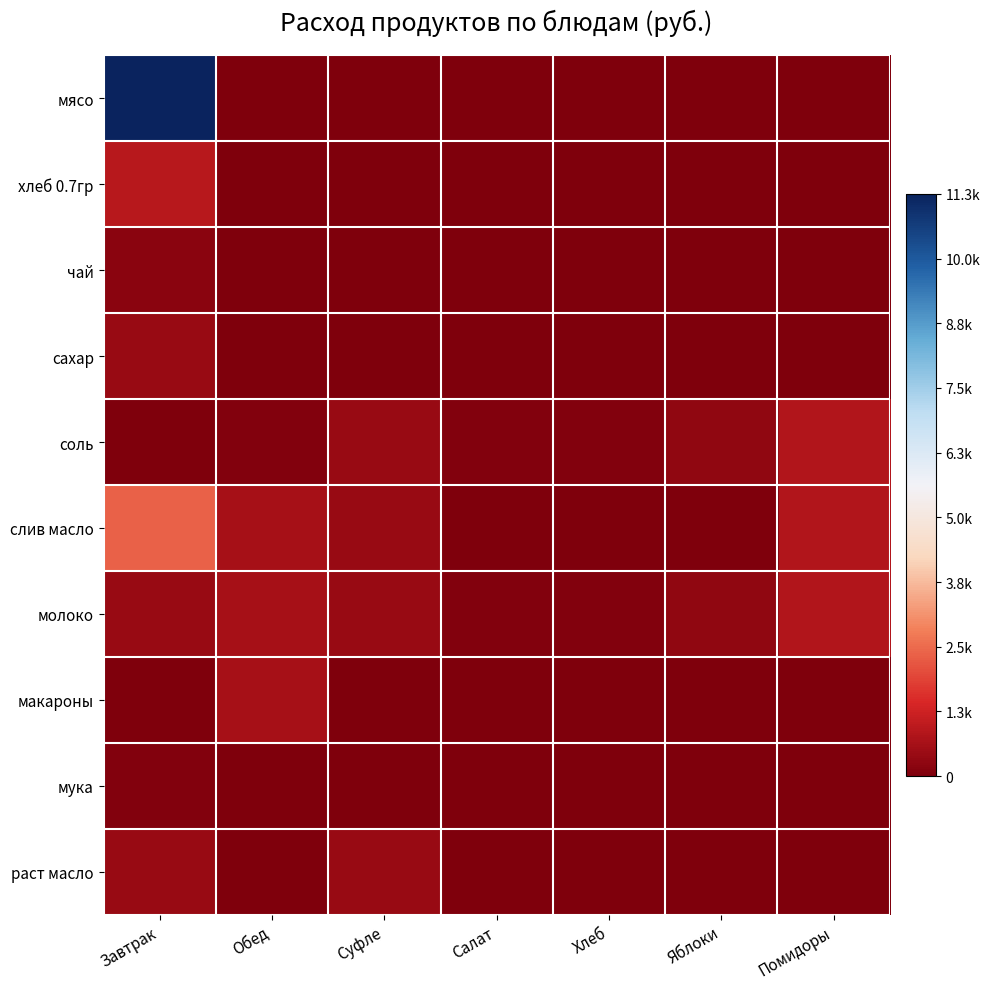

Reading left to right, list all the values displayed in this chart.

мясо: Завтрак=11277.0	Обед=0.0	Суфле=0.0	Салат=0.0	Хлеб=0.0	Яблоки=0.0	Помидоры=0.0
хлеб 0.7гр: Завтрак=920.5	Обед=0.0	Суфле=0.0	Салат=0.0	Хлеб=0.0	Яблоки=0.0	Помидоры=0.0
чай: Завтрак=179.0	Обед=0.0	Суфле=0.0	Салат=0.0	Хлеб=0.0	Яблоки=0.0	Помидоры=0.0
сахар: Завтрак=413.5	Обед=0.0	Суфле=0.0	Салат=0.0	Хлеб=0.0	Яблоки=0.0	Помидоры=0.0
соль: Завтрак=34.4	Обед=85.9	Суфле=411.7	Салат=64.4	Хлеб=44.8	Яблоки=294.1	Помидоры=805.5
слив масло: Завтрак=2356.8	Обед=626.5	Суфле=420.6	Салат=0.0	Хлеб=0.0	Яблоки=0.0	Помидоры=805.5
молоко: Завтрак=420.6	Обед=626.5	Суфле=411.7	Салат=64.4	Хлеб=44.8	Яблоки=294.1	Помидоры=805.5
макароны: Завтрак=0.0	Обед=626.5	Суфле=0.0	Салат=0.0	Хлеб=0.0	Яблоки=0.0	Помидоры=0.0
мука: Завтрак=85.9	Обед=0.0	Суфле=0.0	Салат=0.0	Хлеб=0.0	Яблоки=0.0	Помидоры=0.0
раст масло: Завтрак=411.7	Обед=0.0	Суфле=411.7	Салат=0.0	Хлеб=0.0	Яблоки=0.0	Помидоры=0.0